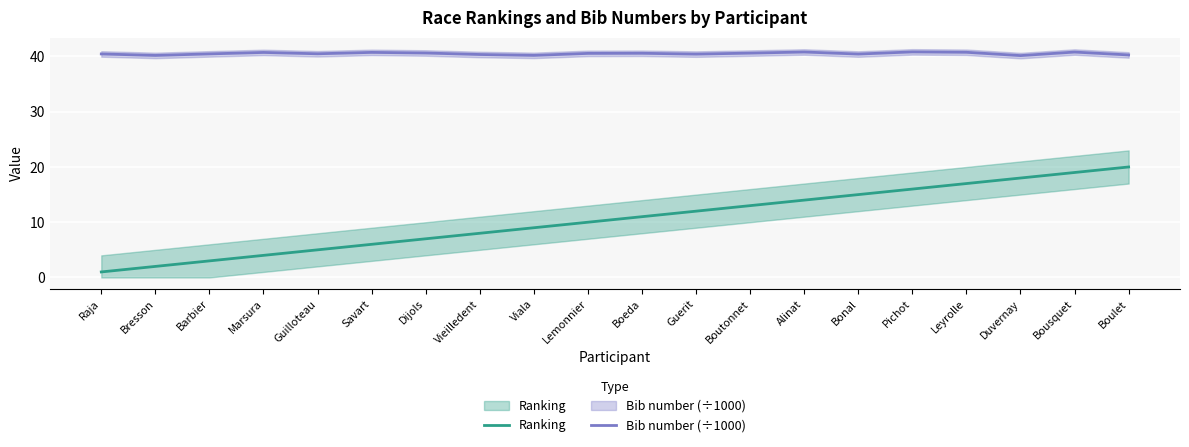

How many data points in Ranking are less than 11?

10